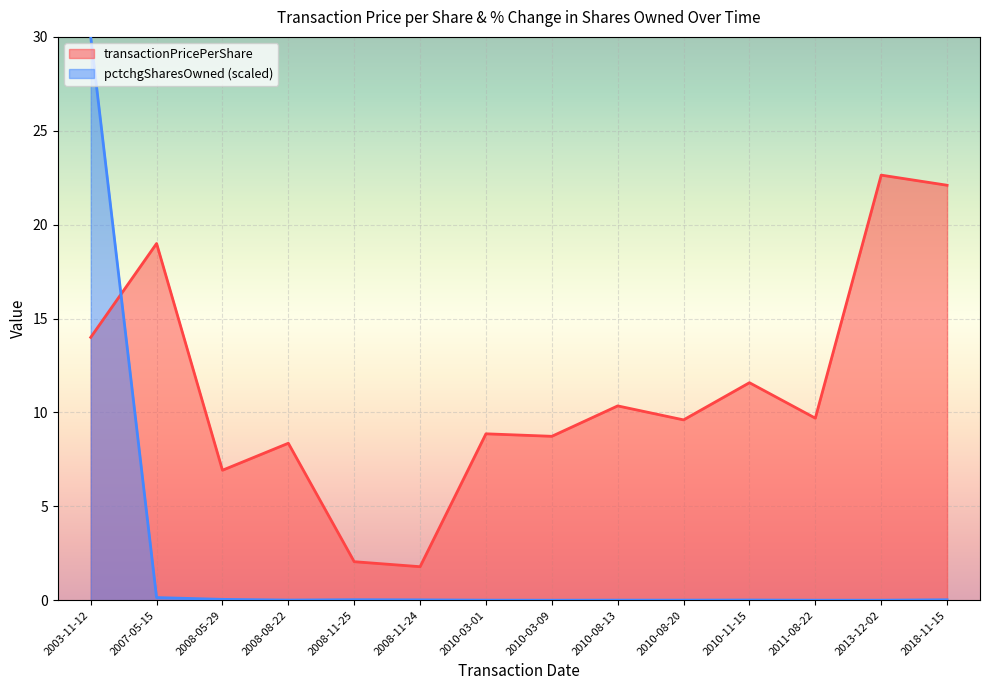

How many lines are shown in the chart?

2